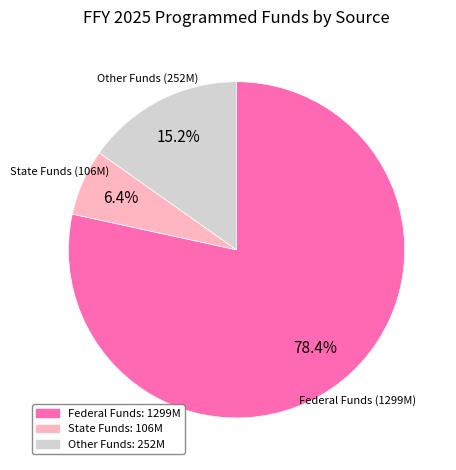

The State Funds slice represents 1% of the pie. True or false?

False